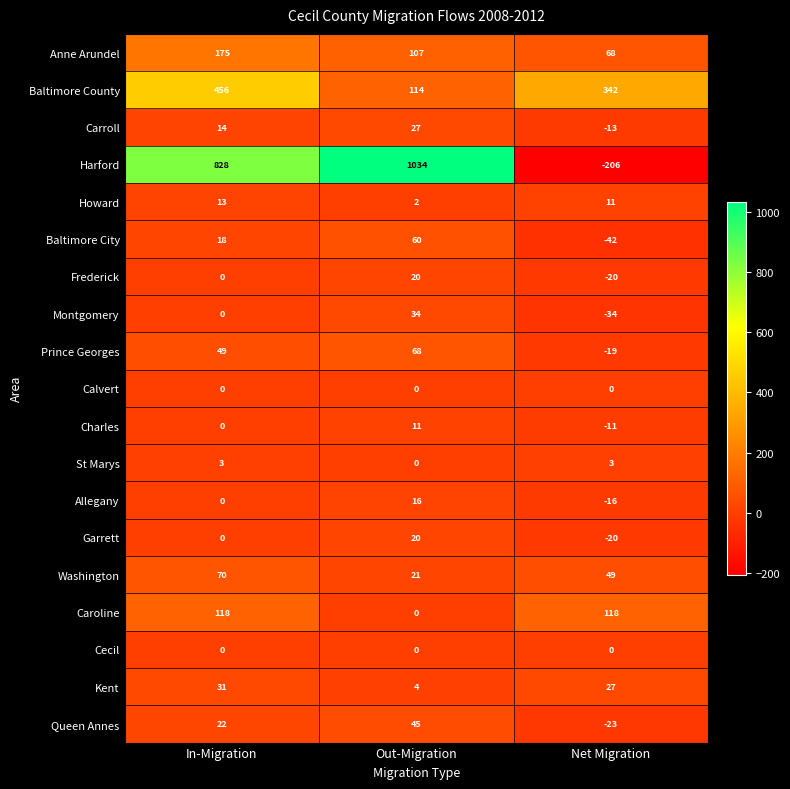

How many categories are shown in the chart?

3